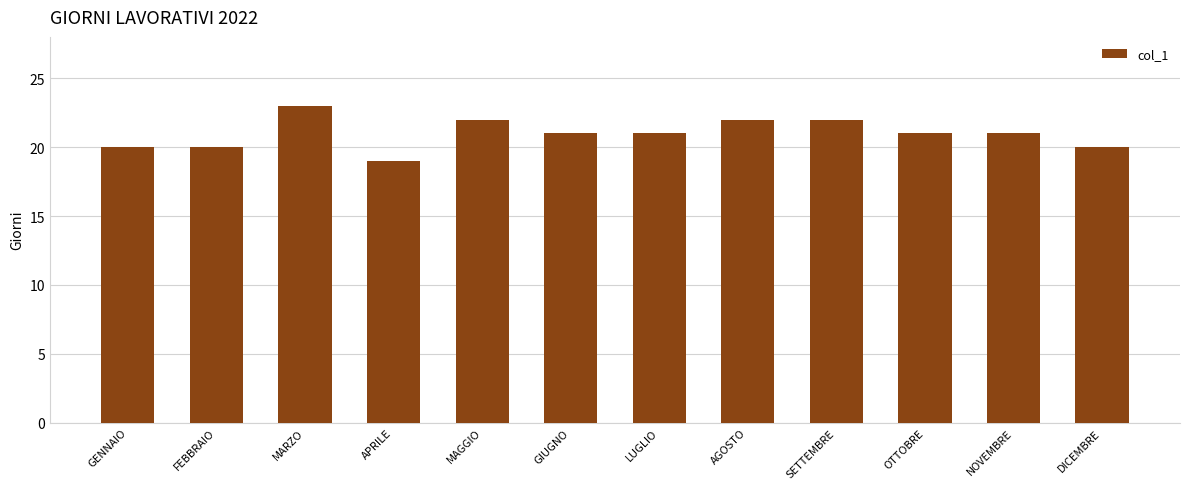

What is the greatest value displayed?

23